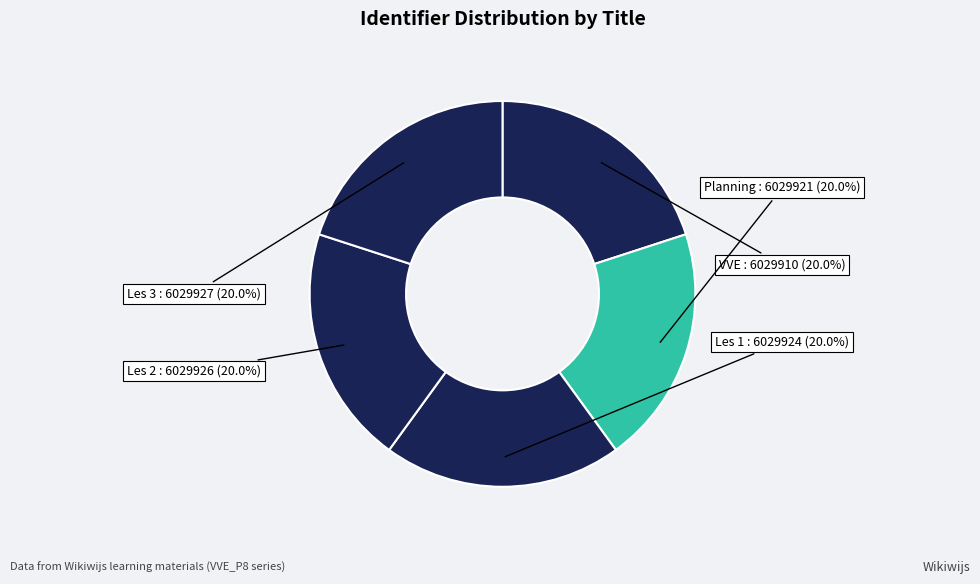

To the nearest percent, what portion does Les 2 represent?

20%